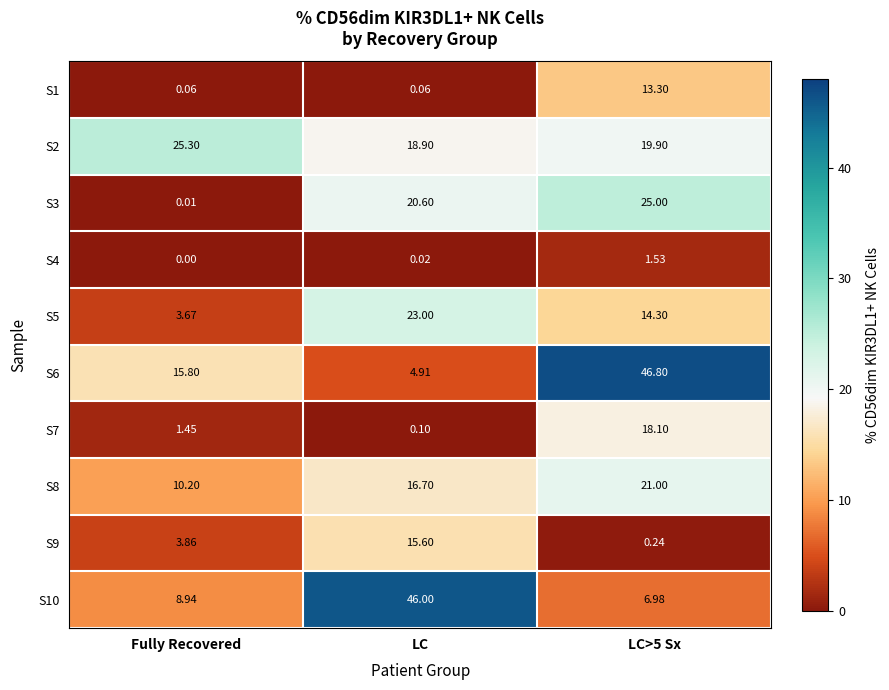

At which category does the chart reach its minimum across all series?

Fully Recovered